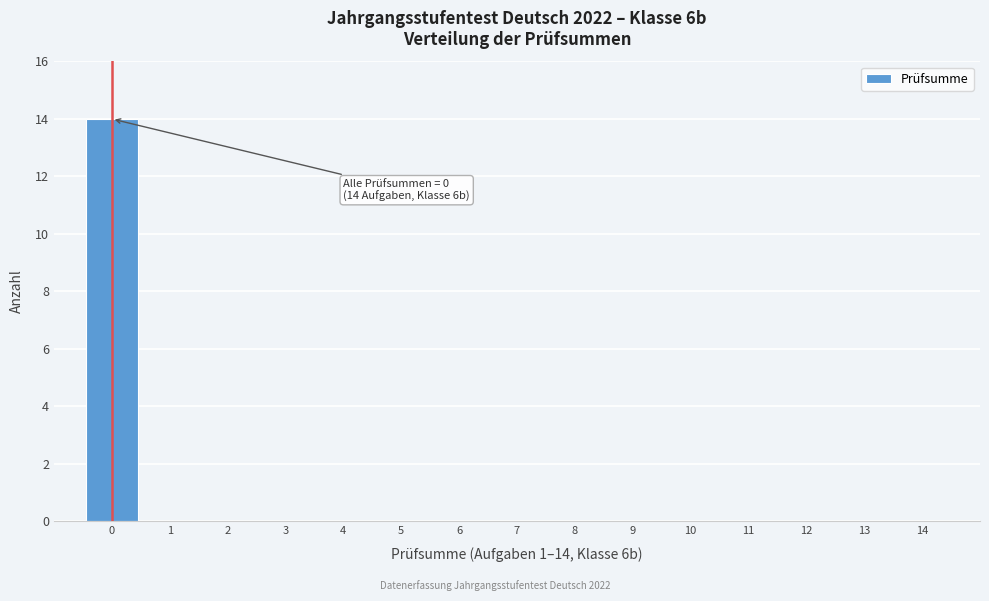

Which range on the x-axis has the tallest bar?

-0.5 to 0.5